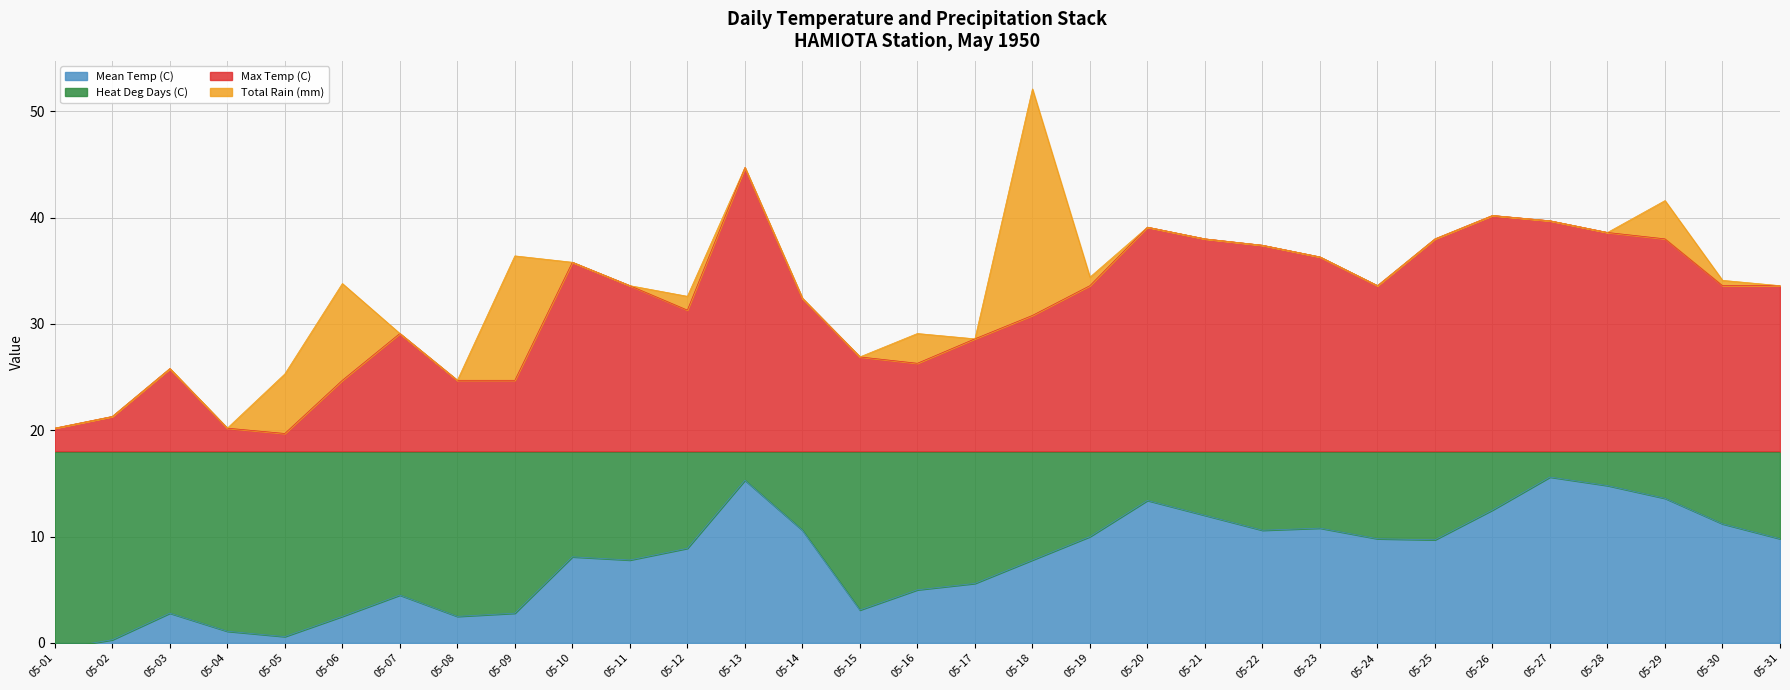

Where does the Max Temp (C) series first go above 33?

05-10